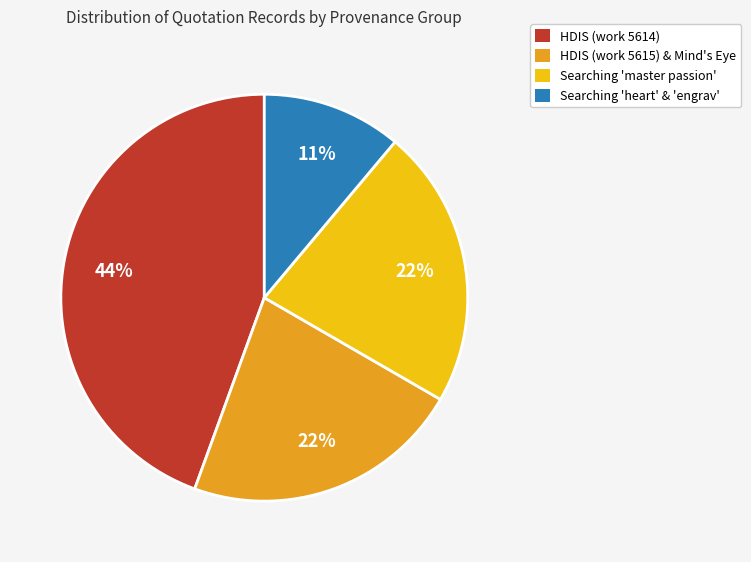

Which has a higher value, HDIS (work 5615) & Mind's Eye or HDIS (work 5614)?

HDIS (work 5614)